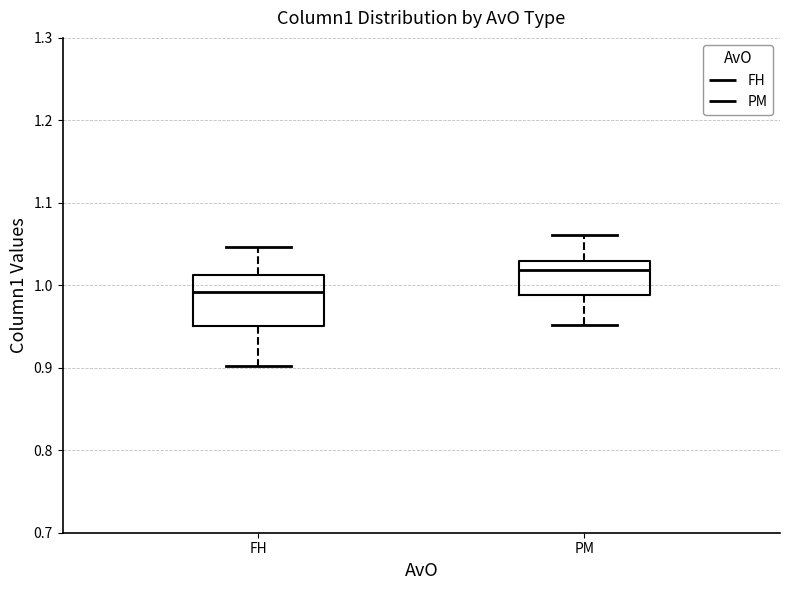

Reading left to right, transcribe this box plot: for each box, give where its median line is, the range the box spans, and where its two whiskers end, as read against the y-axis. The values are not printed on the chart, so give them approximately, as read against the axis.

FH: median 0.99, box 0.95 to 1.01, whiskers 0.90 to 1.05
PM: median 1.02, box 0.99 to 1.03, whiskers 0.95 to 1.06